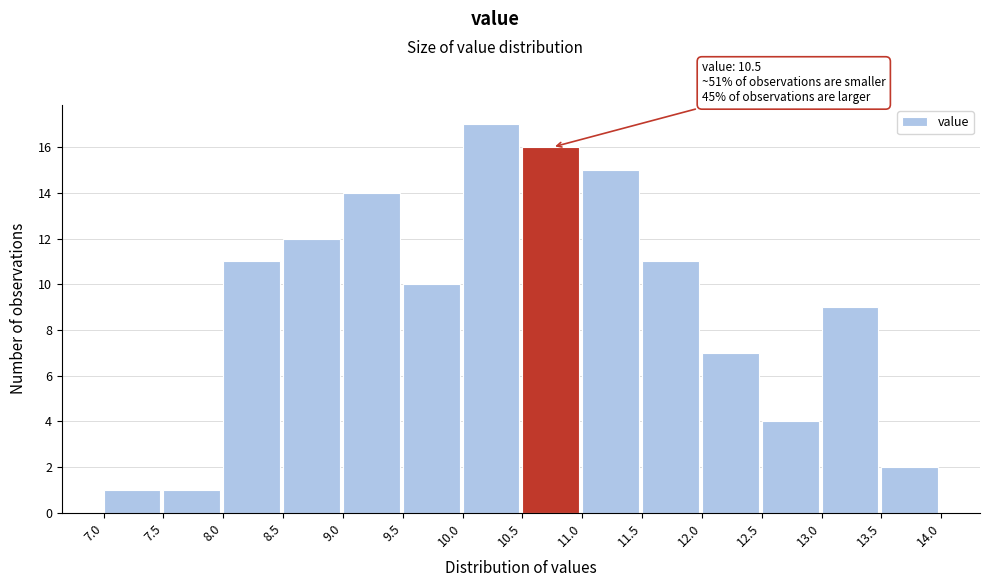

Which range on the x-axis has the tallest bar?

10.0 to 10.5